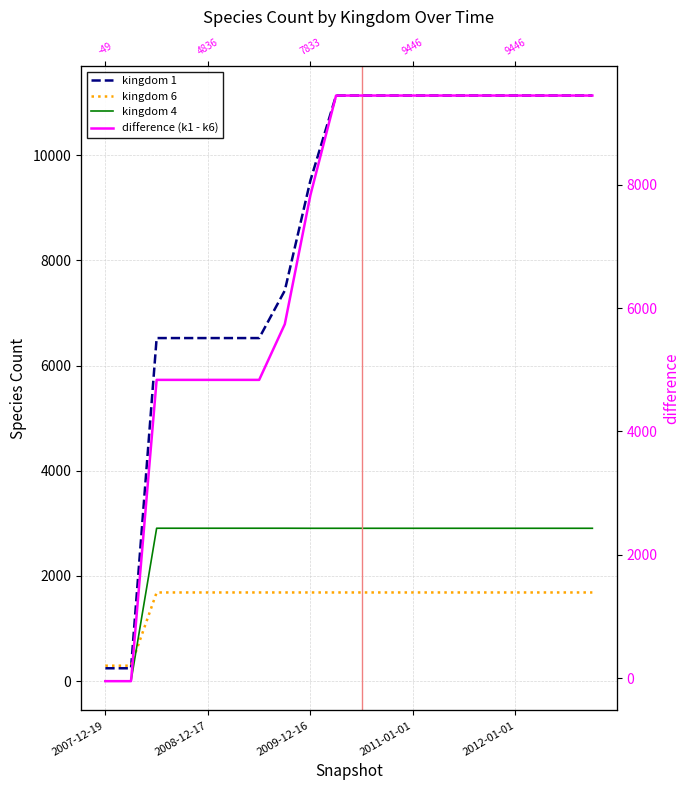

List the series in order of their peak value, highest first.

kingdom 1, difference (k1 - k6), kingdom 4, kingdom 6